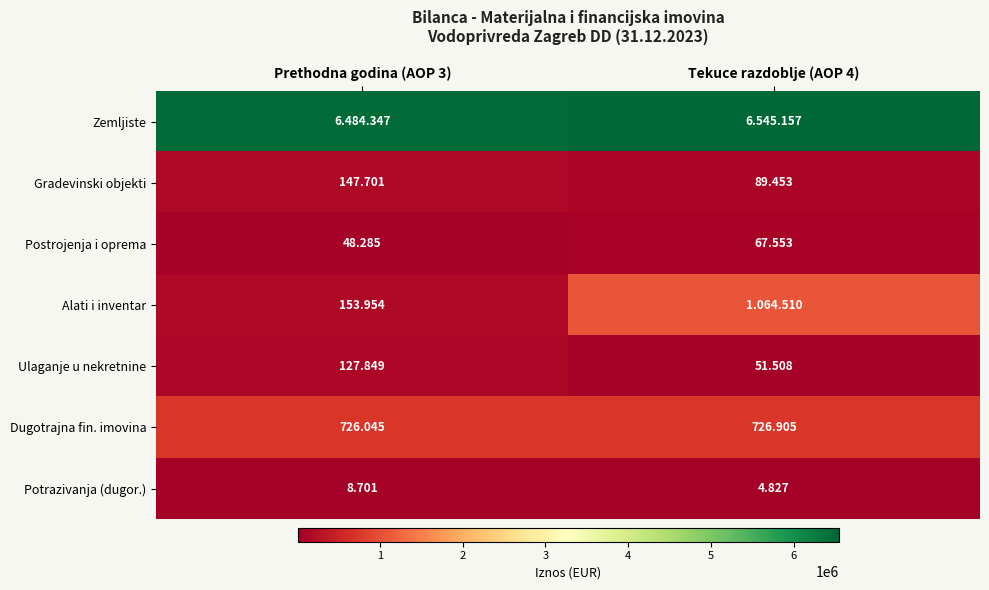

What value does the Potrazivanja (dugor.) series have at Prethodna godina (AOP 3), to the nearest 10?

8700